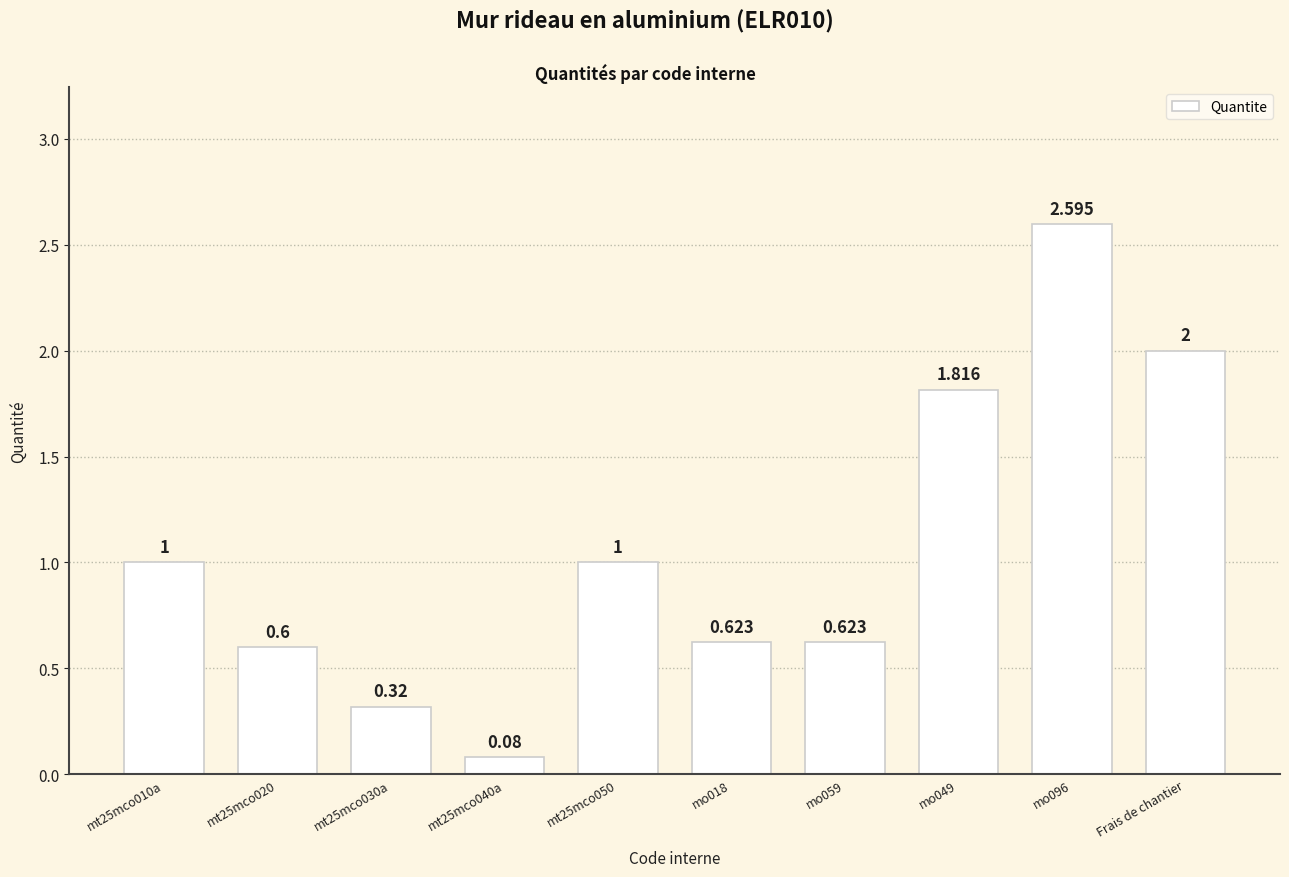

At which category does the chart reach its minimum across all series?

mt25mco040a